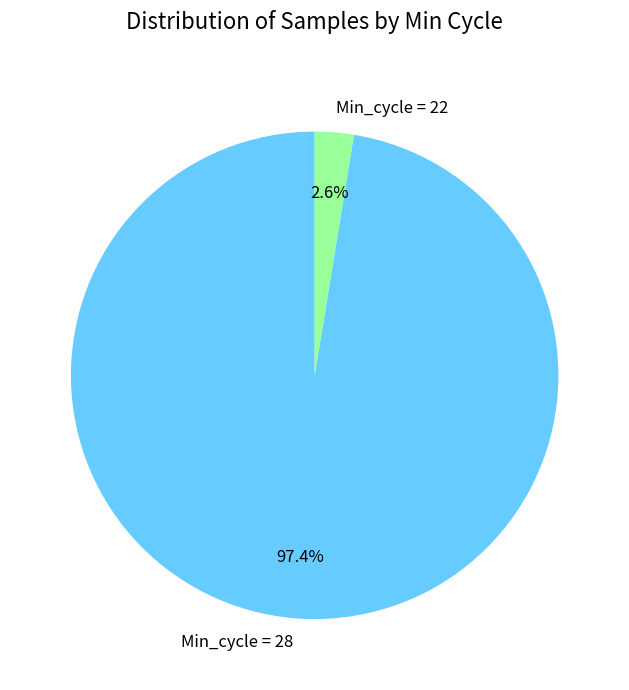

How many slices are in this pie chart?

2